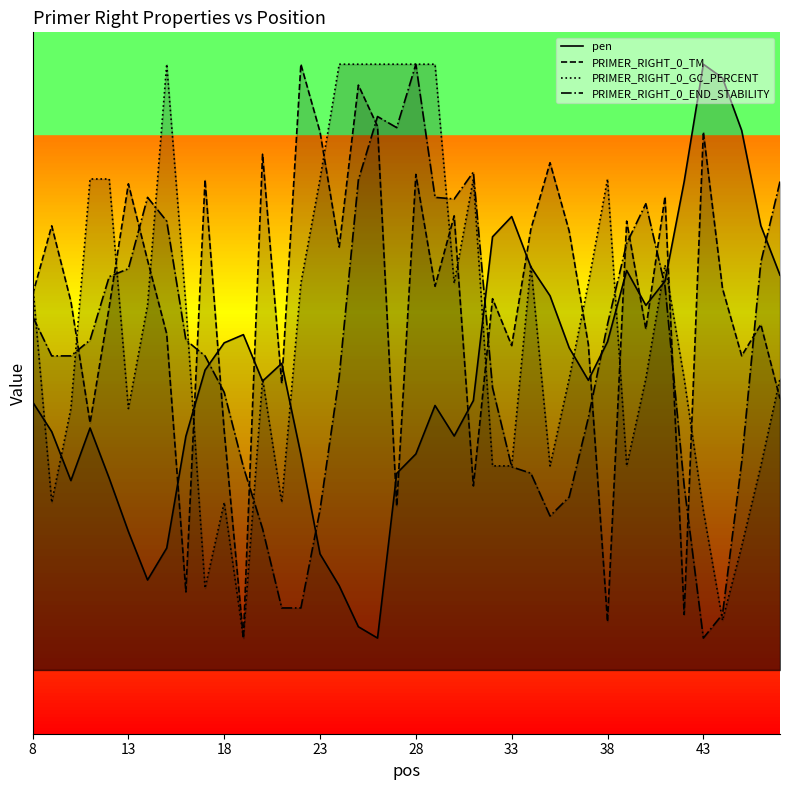

What is the difference between the PRIMER_RIGHT_0_TM values at 12 and 25?

3.5